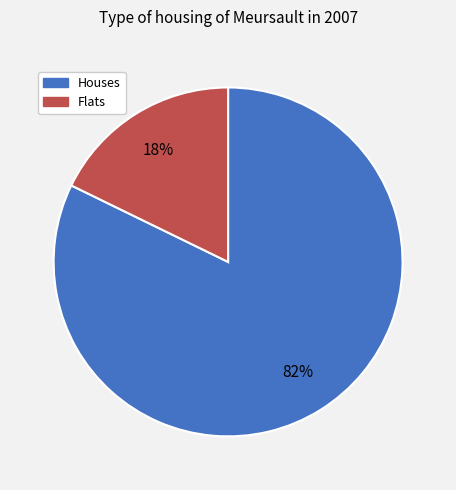

To the nearest percent, what is the difference between the largest and smallest slice percentages?

64%